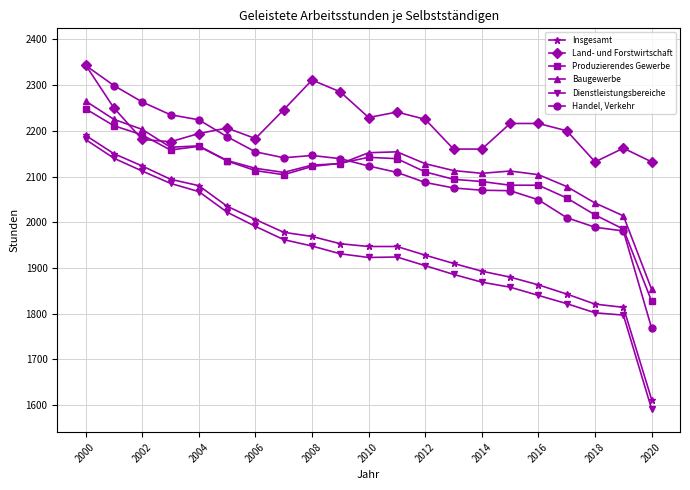

True or false: Land- und Forstwirtschaft and Dienstleistungsbereiche cross at least once.

False